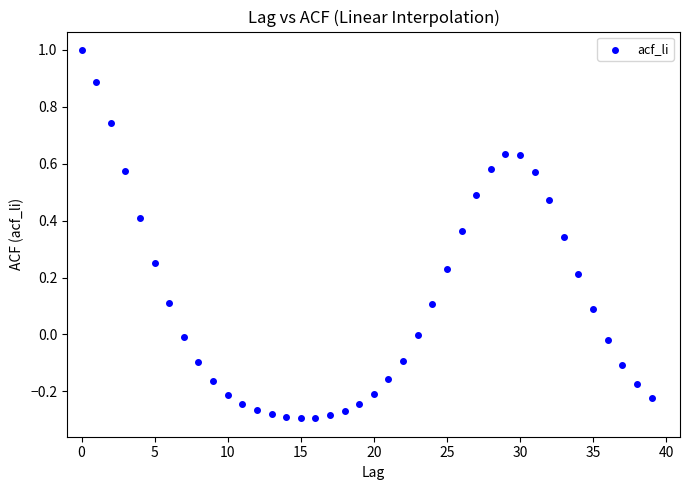

What is the range of Y values (max minus min)?

1.3